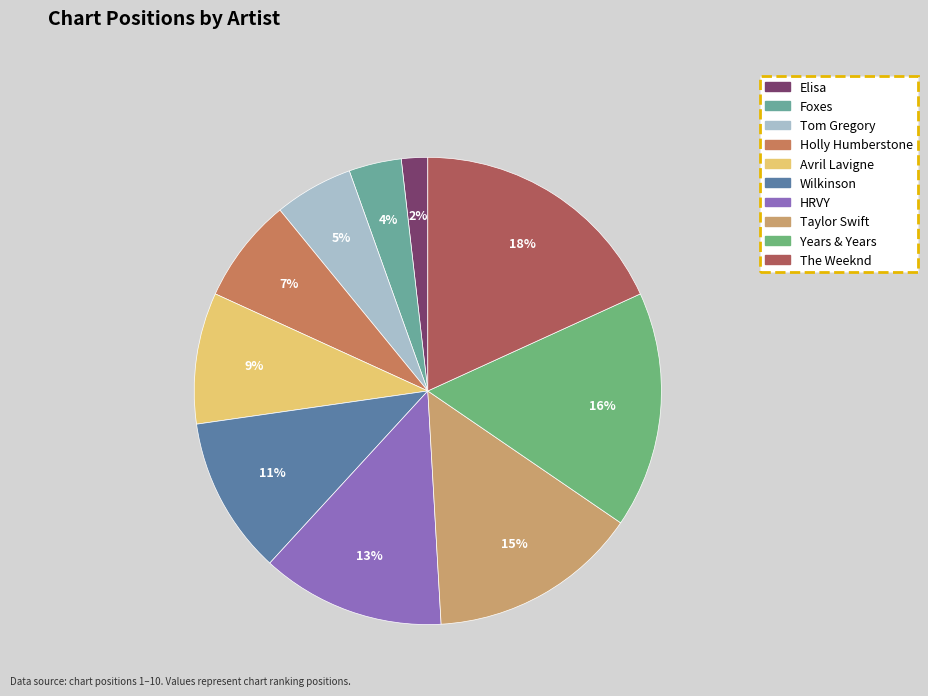

Which slice is the smallest?

Elisa